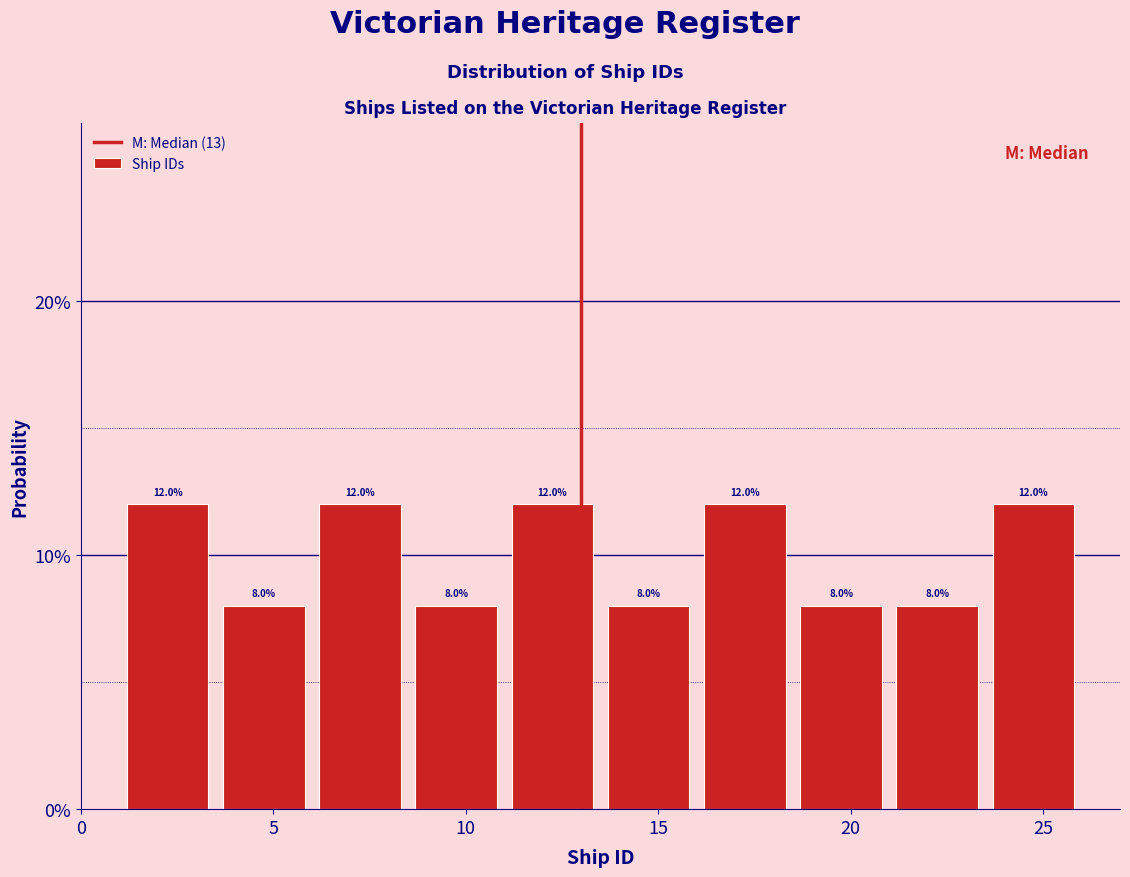

How tall is the bar that spans 8.5 to 11.0 on the x-axis?

8.0